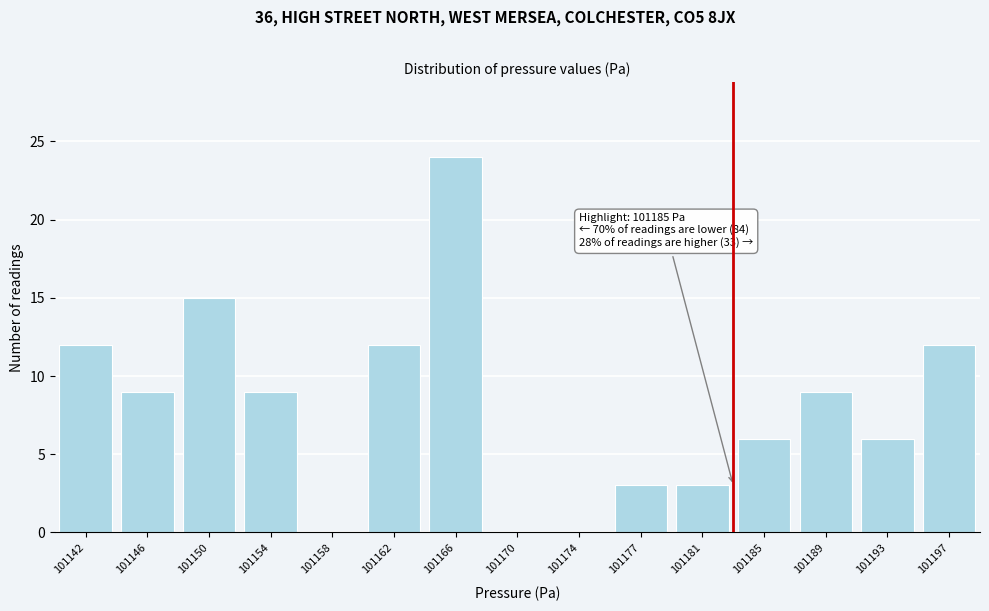

Reading left to right, what are all the values shown in this chart?

101142=12	101146=9	101150=15	101154=9	101158=0	101162=12	101166=24	101170=0	101174=0	101177=3	101181=3	101185=6	101189=9	101193=6	101197=12